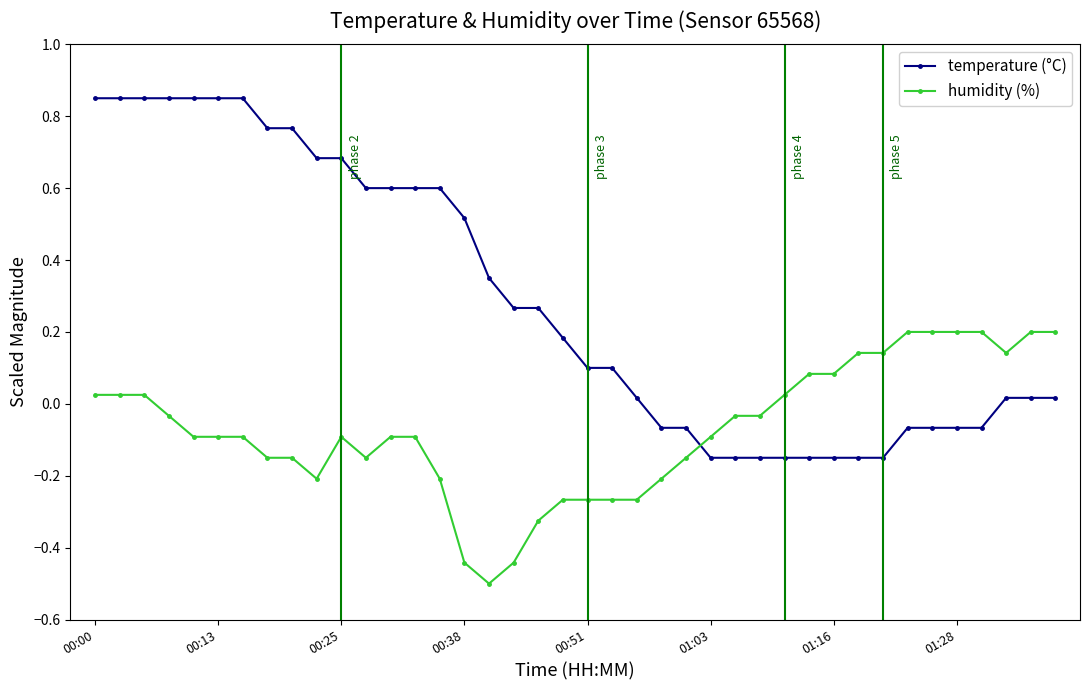

Which series has the widest spread of values?

temperature (°C)